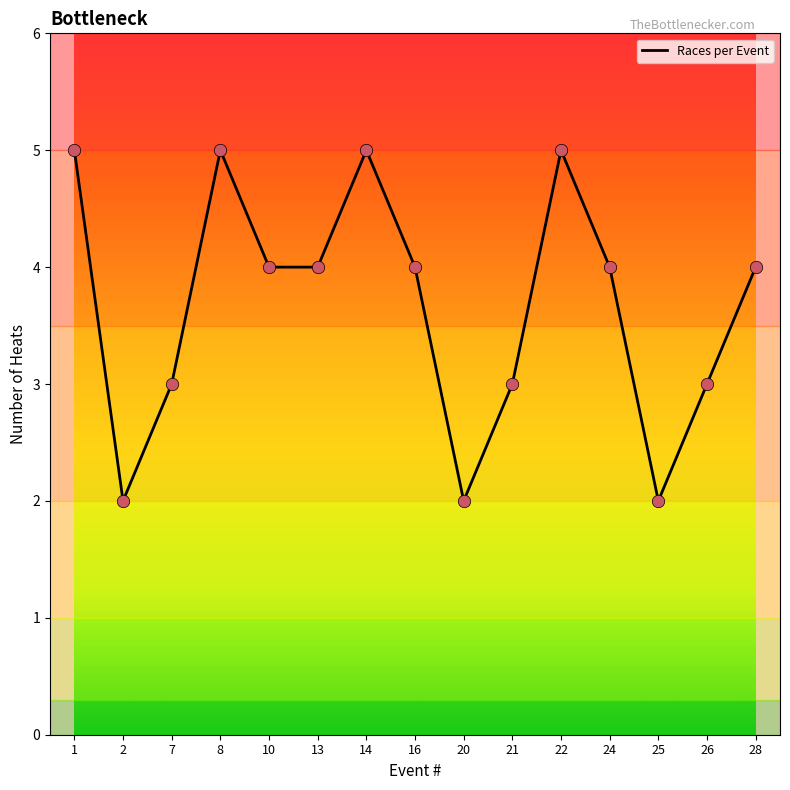

Between 24 and 20, which is larger?

24